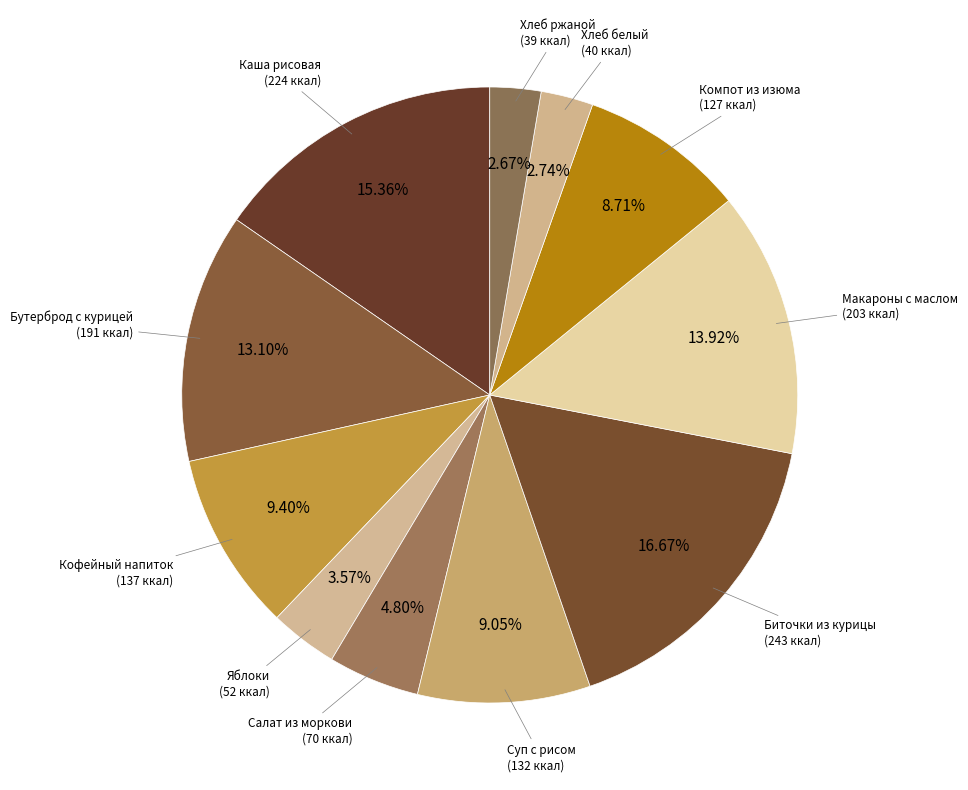

How many slices are in this pie chart?

11